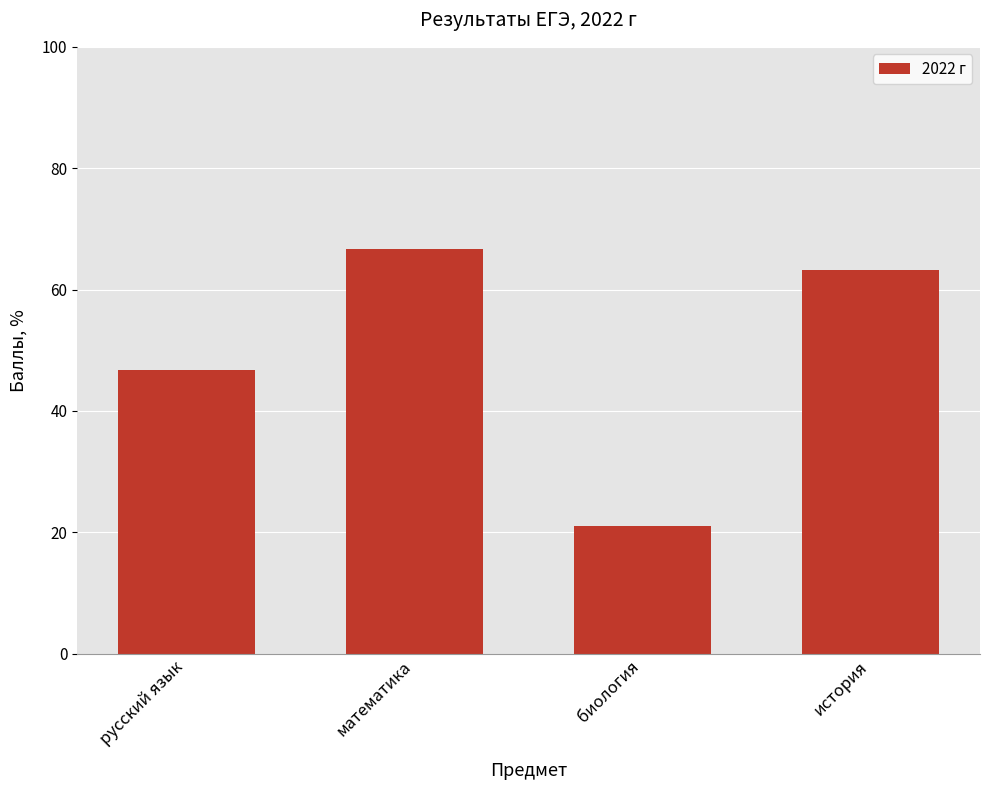

What is the difference between the maximum and minimum values?

45.6